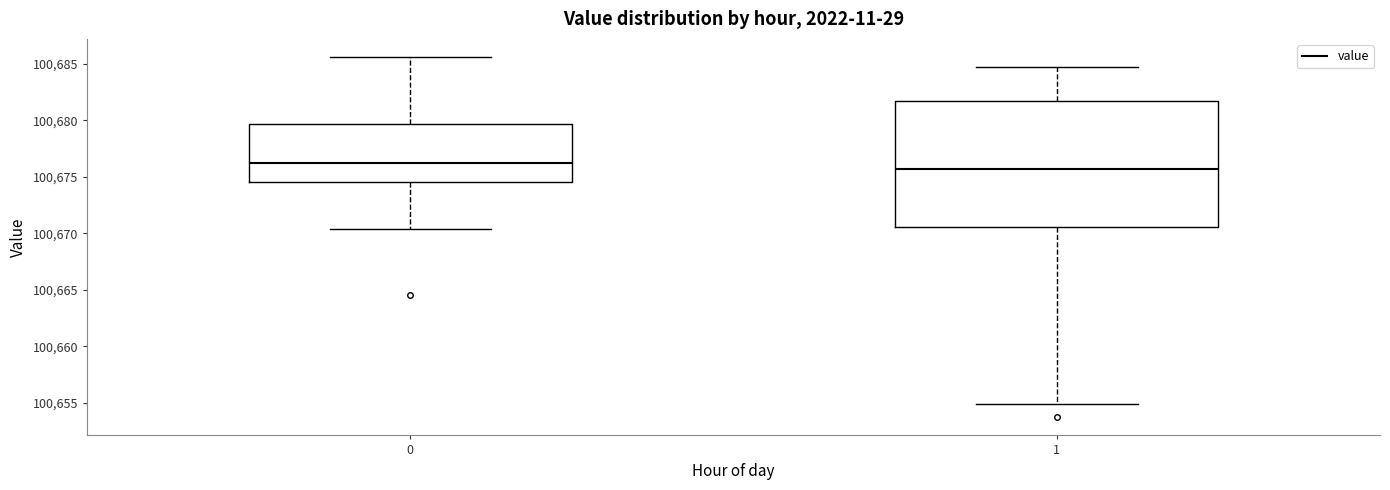

Which box has the highest median line?

0